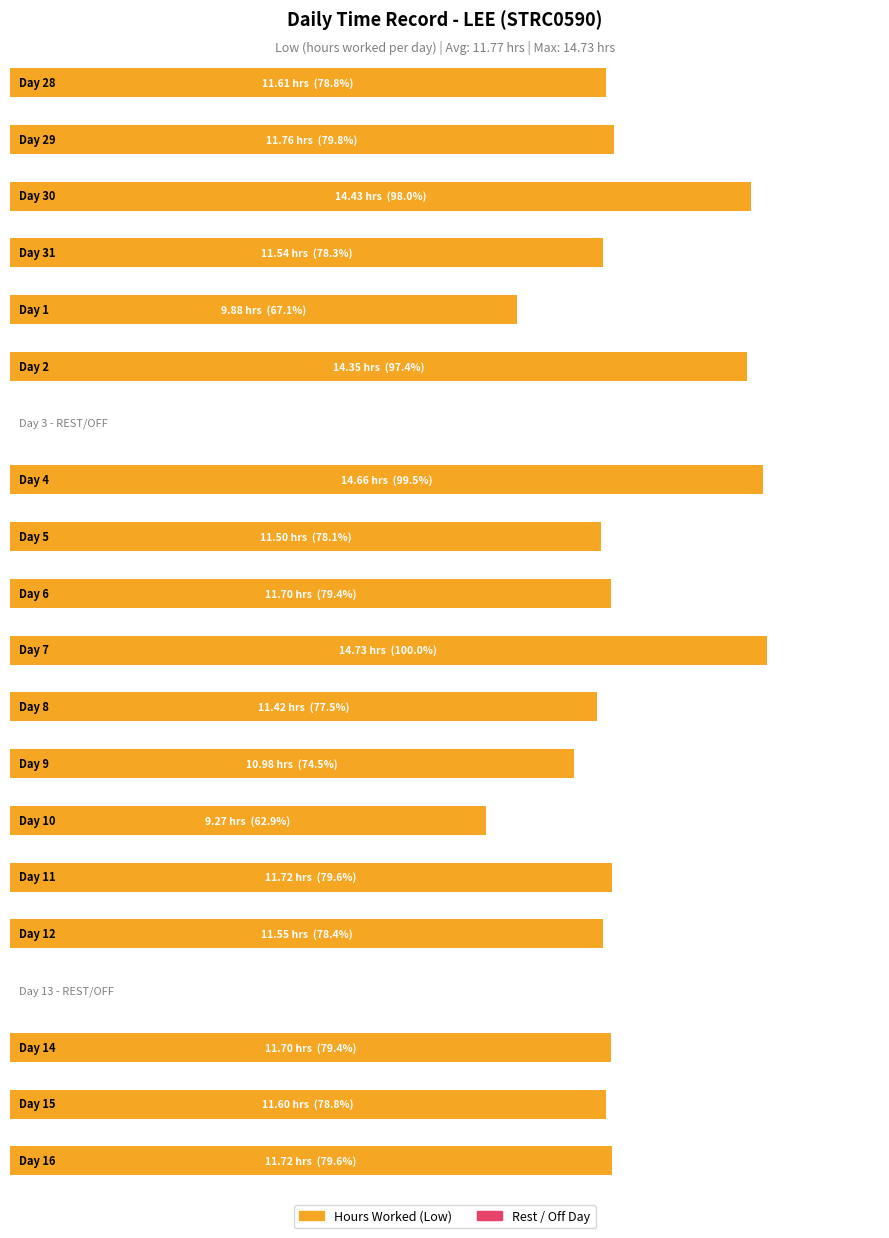

What is the difference between the second highest and second lowest values?

14.7